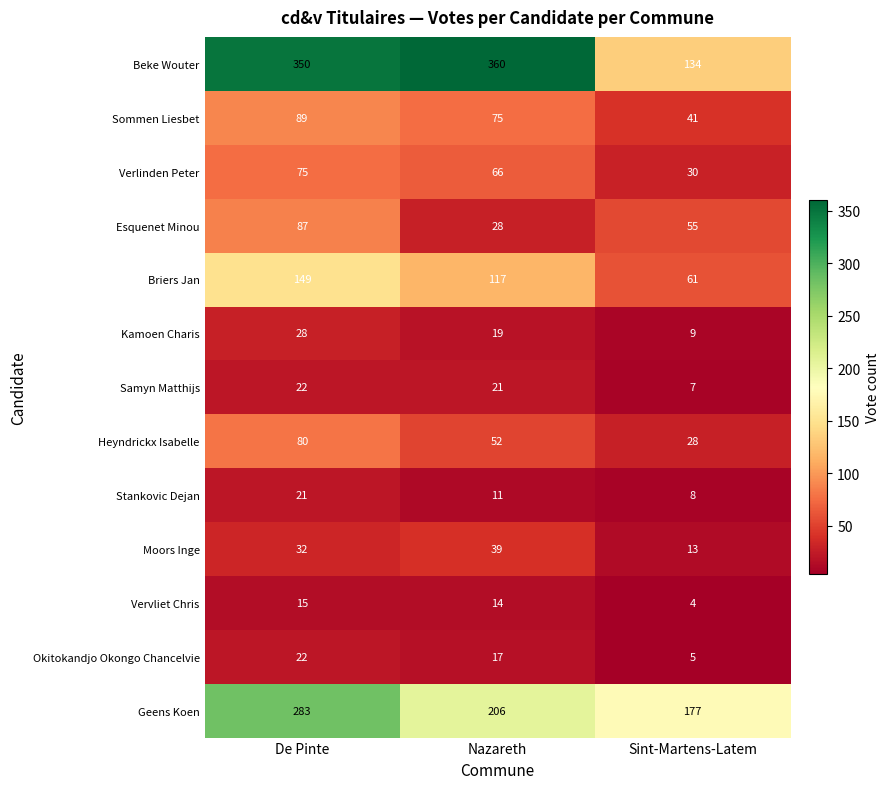

The value of Heyndrickx Isabelle at Sint-Martens-Latem is 37. True or false?

False